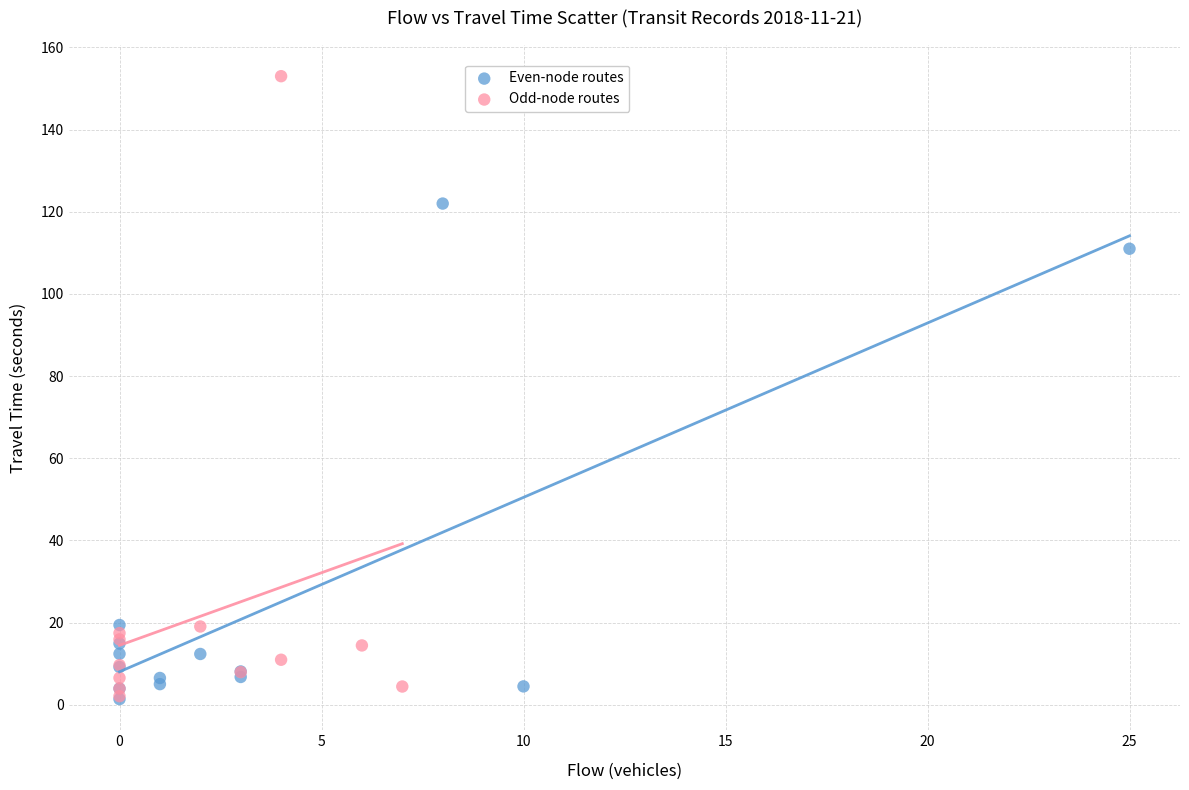

Which series contains the highest Y value?

Odd-node routes